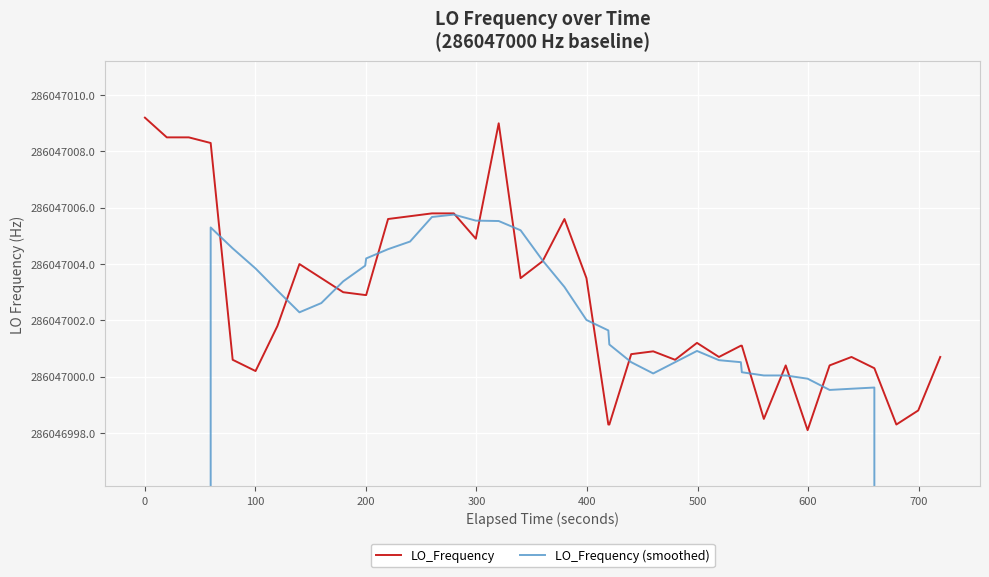

How many categories are shown in the chart?

40